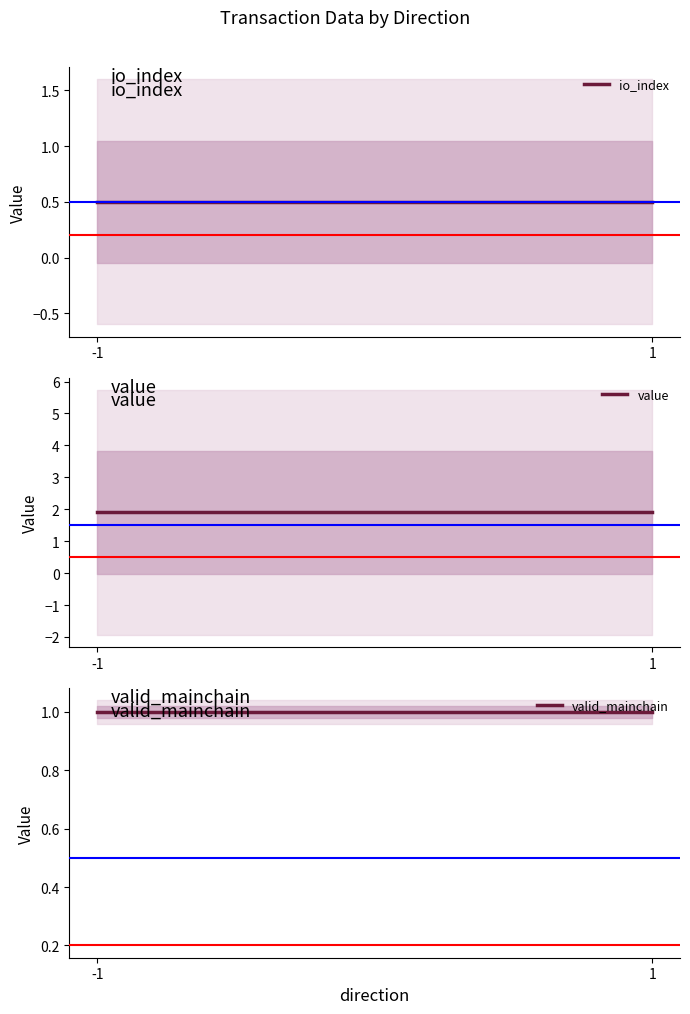

How many lines are shown in the chart?

3